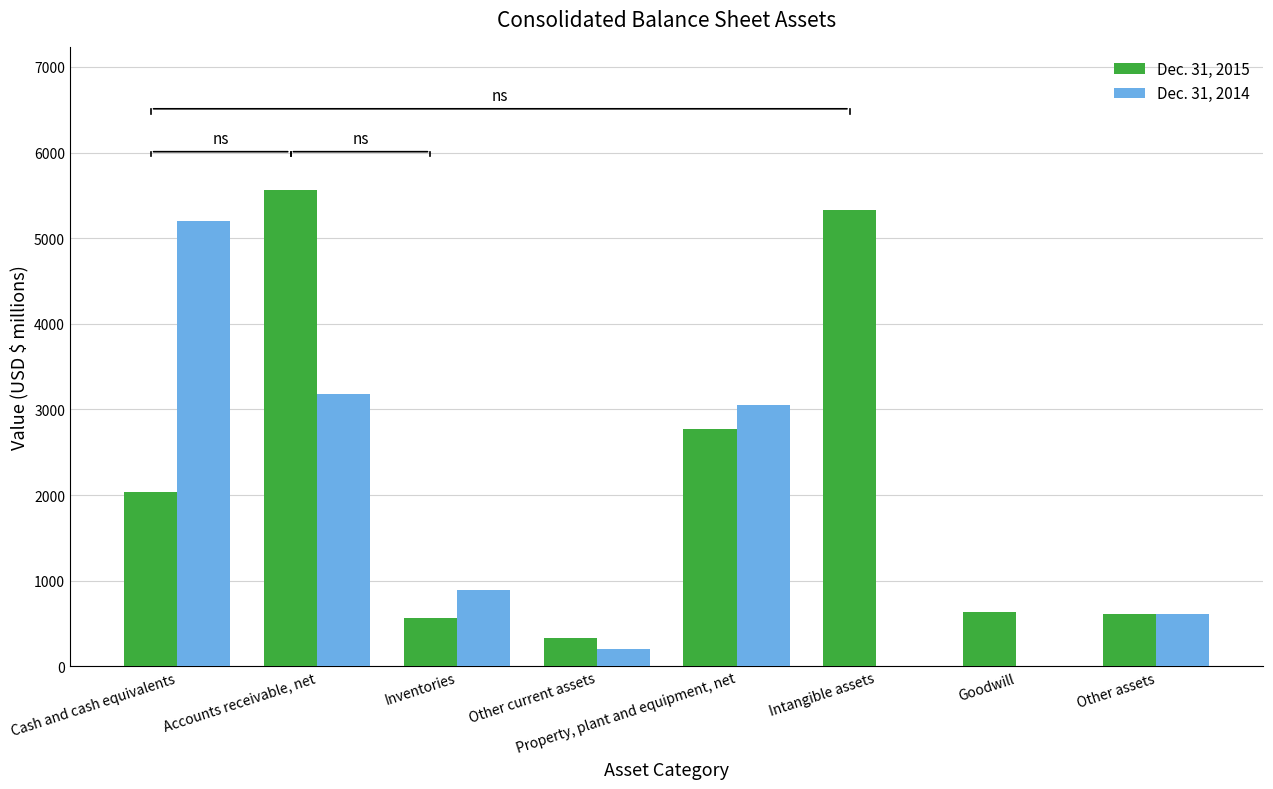

At which label does Dec. 31, 2014 reach its peak?

Cash and cash equivalents